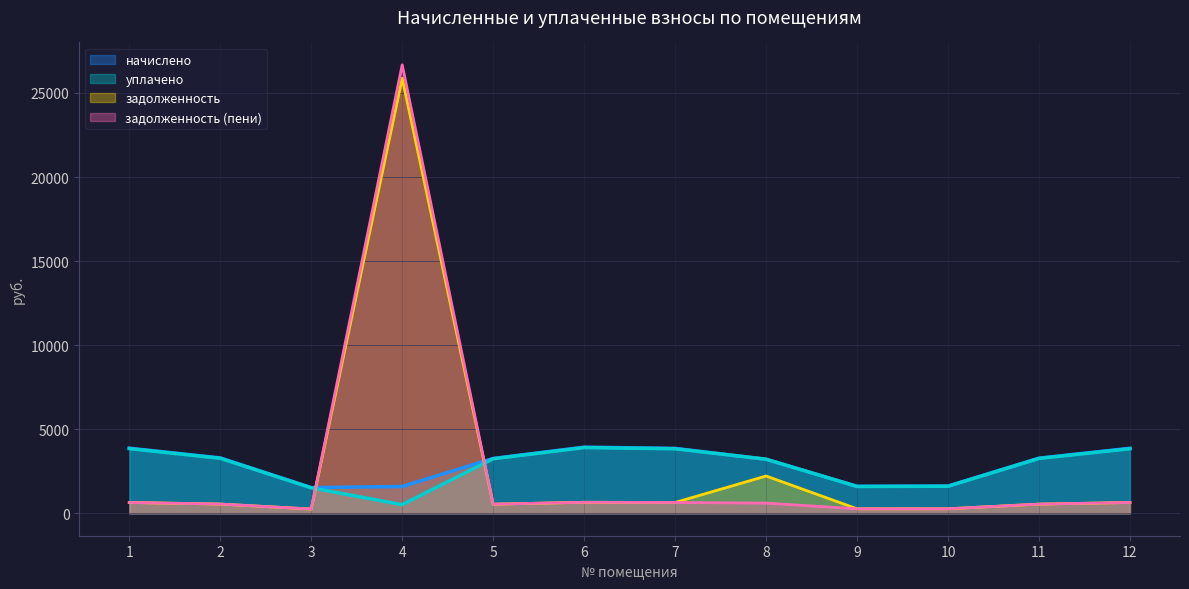

How many lines are shown in the chart?

4